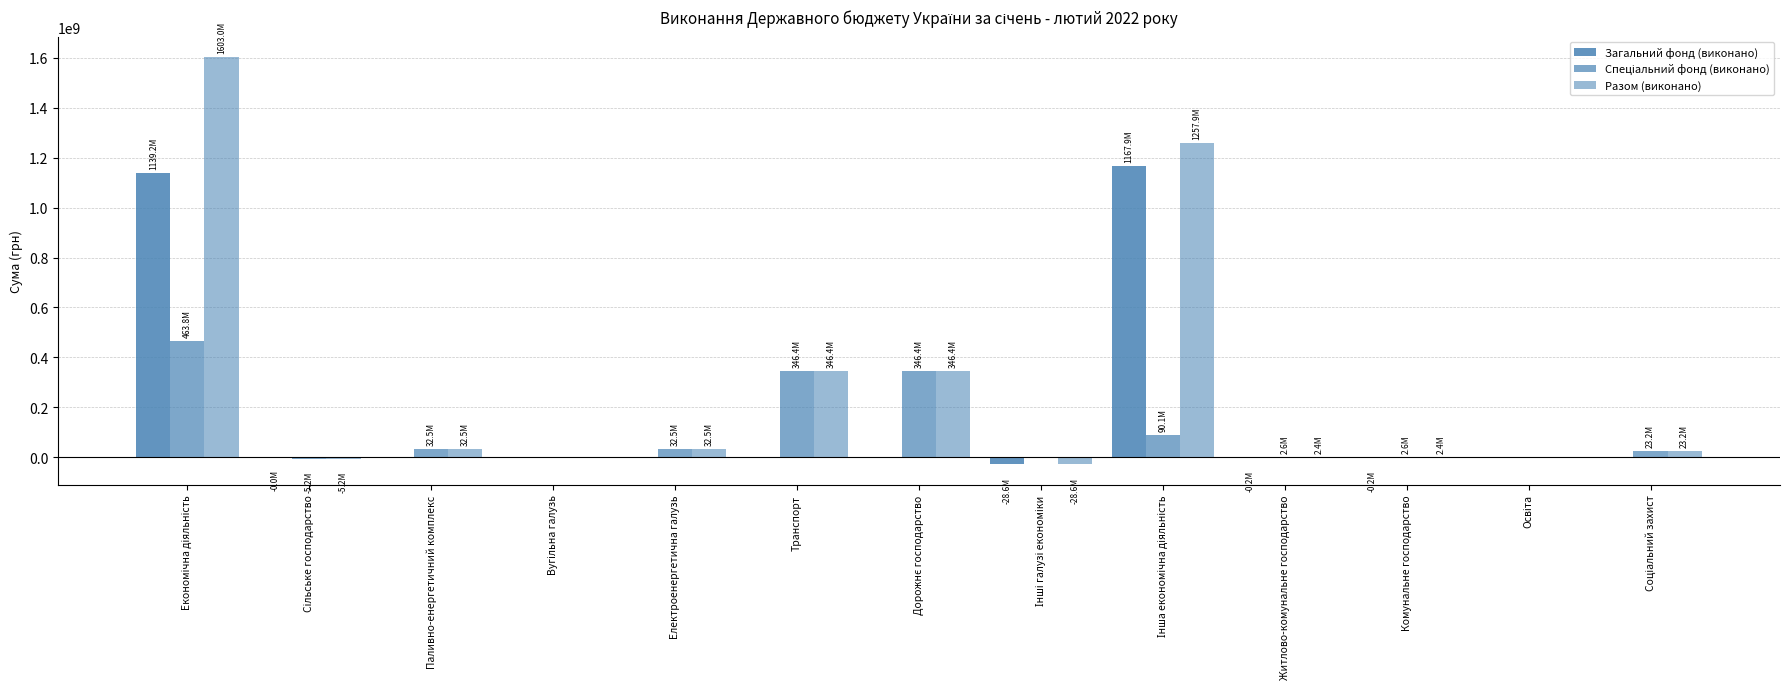

Are the bars grouped side by side (vs. stacked)?

Yes